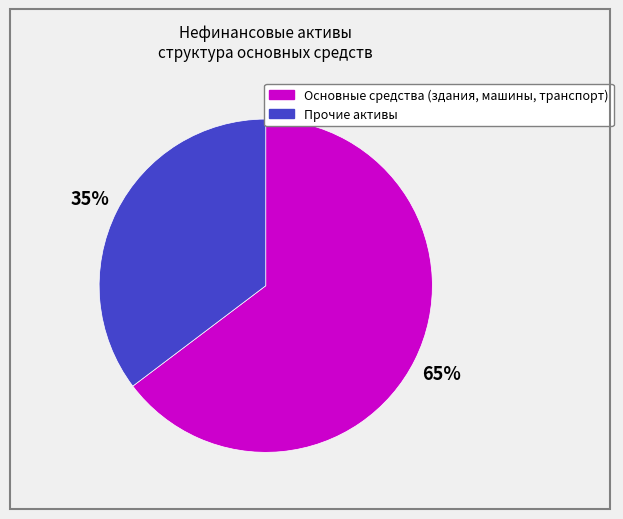

Is there any slice that represents more than half of the pie?

Yes